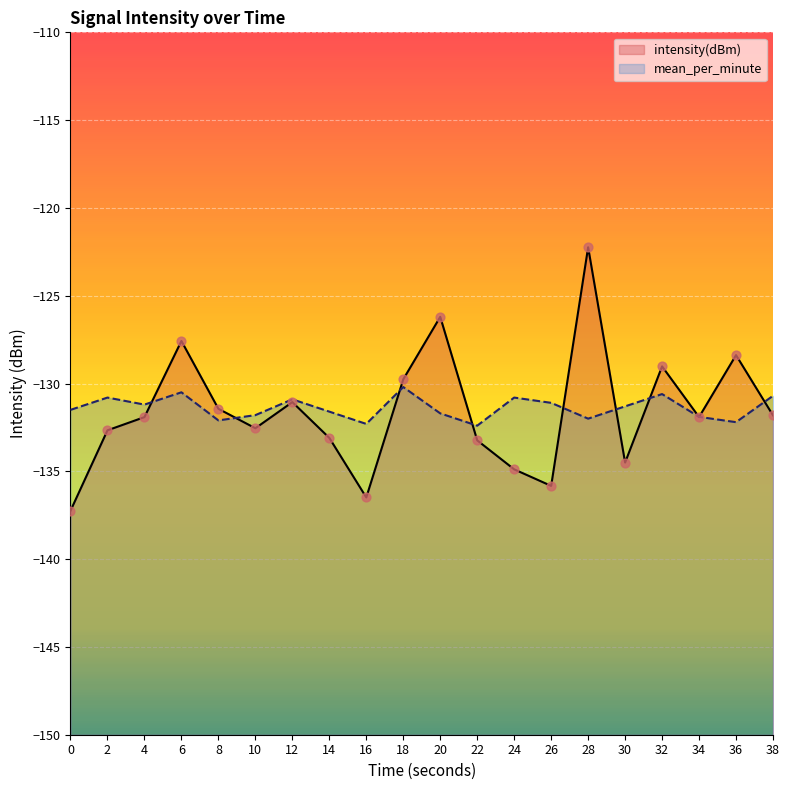

Is the value of mean_per_minute at 0 greater than the value of intensity(dBm) at 18?

No